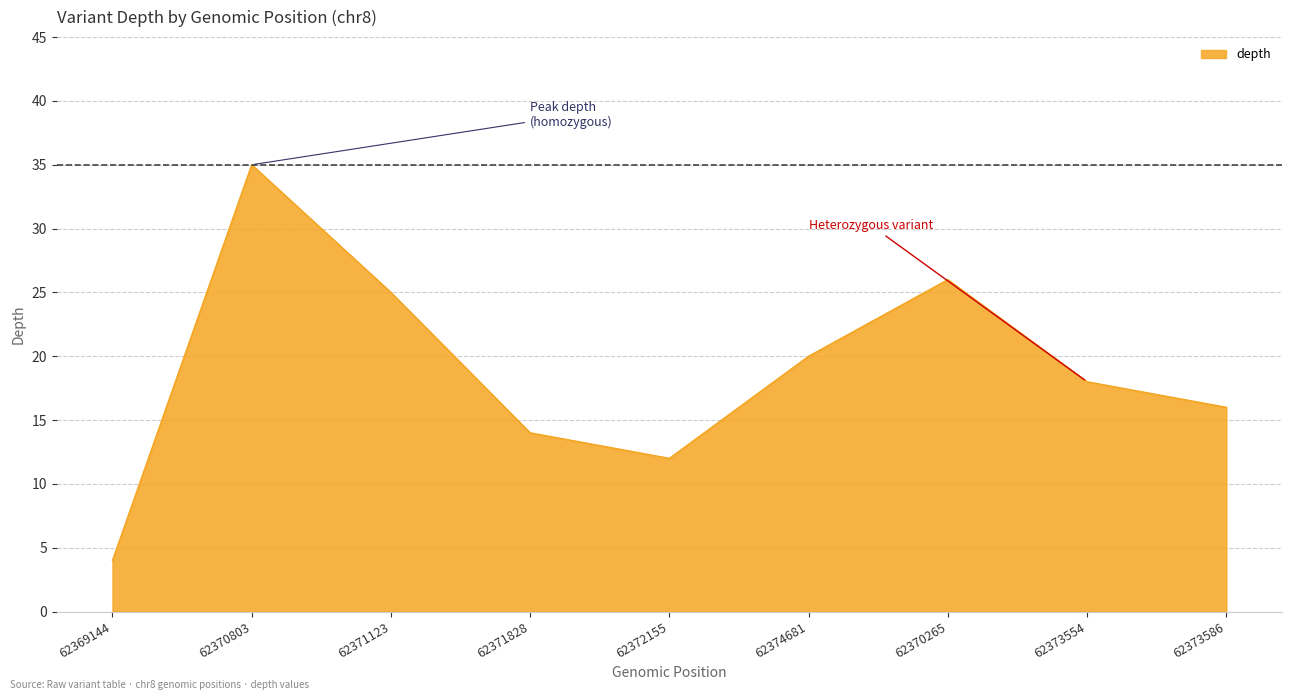

What is the difference between the maximum and minimum values?

31